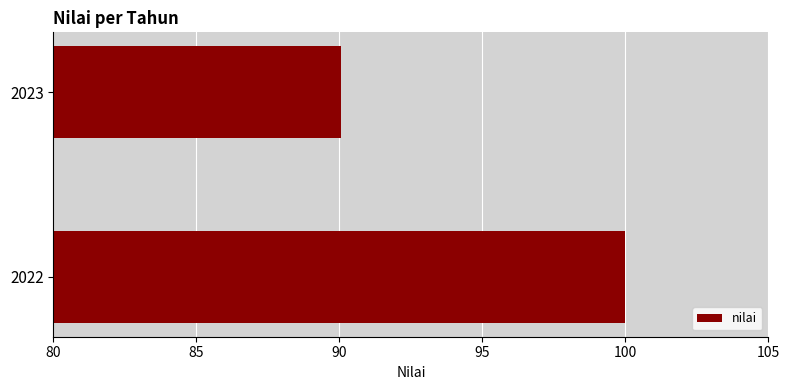

What is the maximum value shown in the chart?

100.0